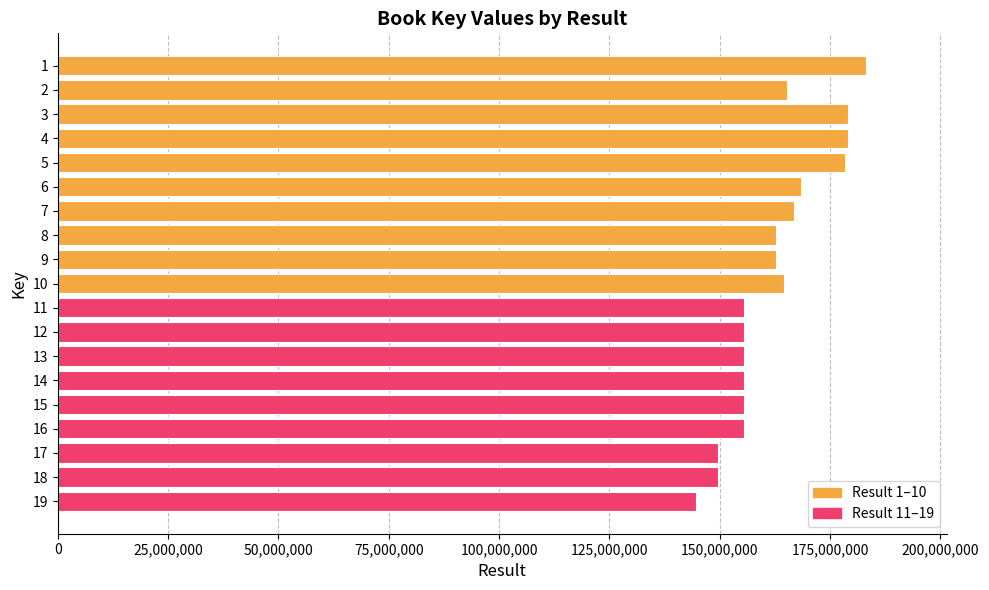

What is the sum of the values at 4 and 11?

334406716